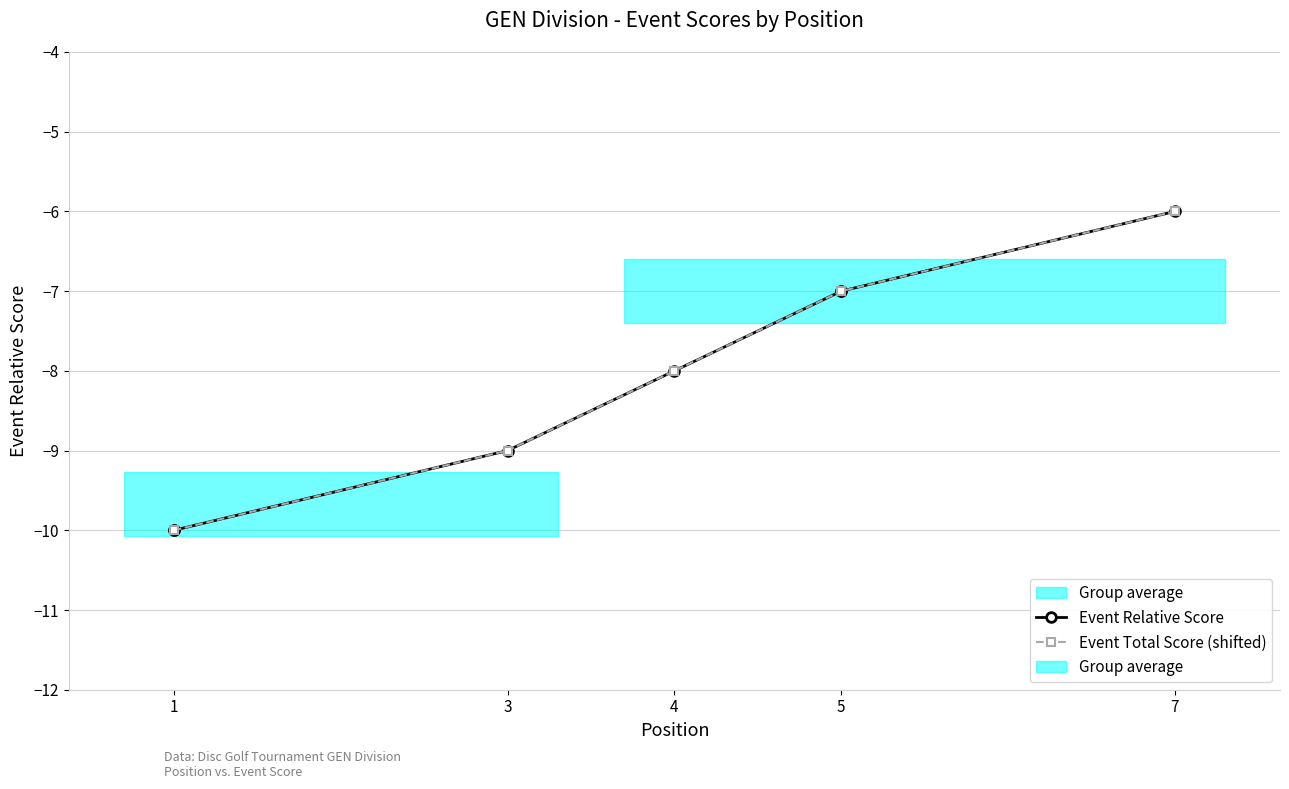

What is the average value of the Event Relative Score series?

-8